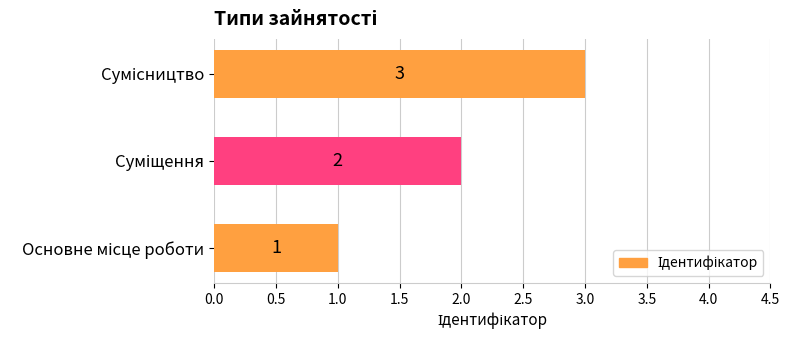

What is the smallest value displayed?

1